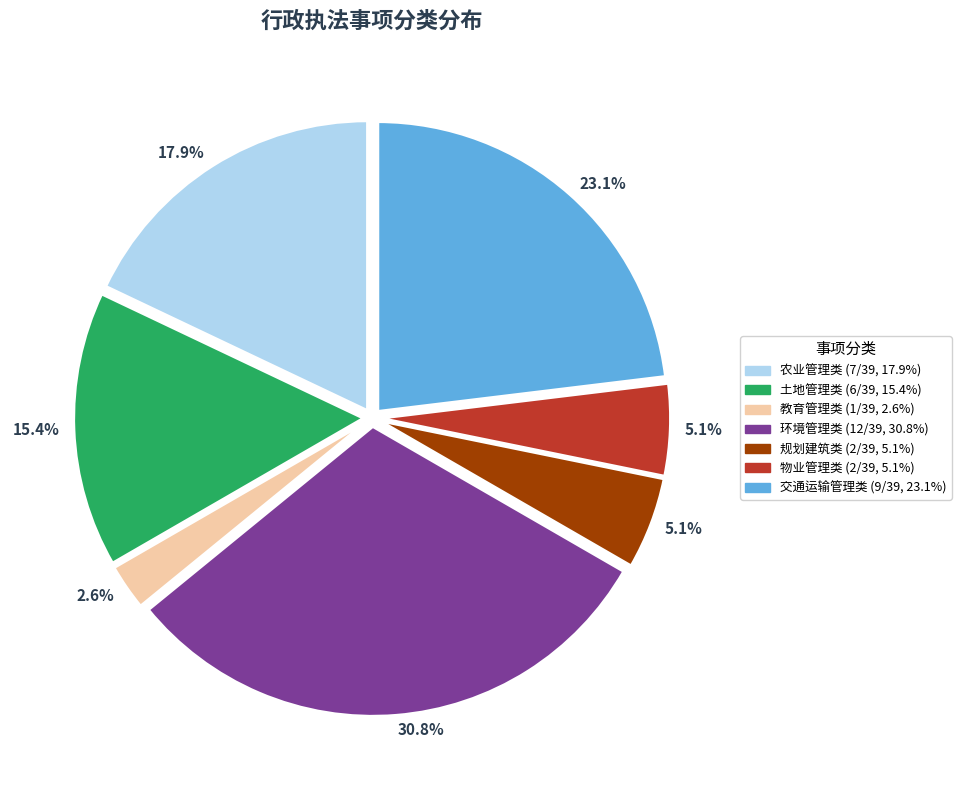

Is there any slice that represents more than half of the pie?

No